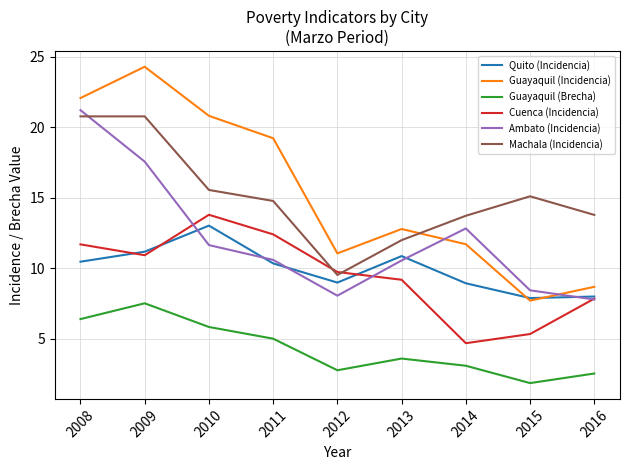

How many times do Quito (Incidencia) and Ambato (Incidencia) cross each other?

5